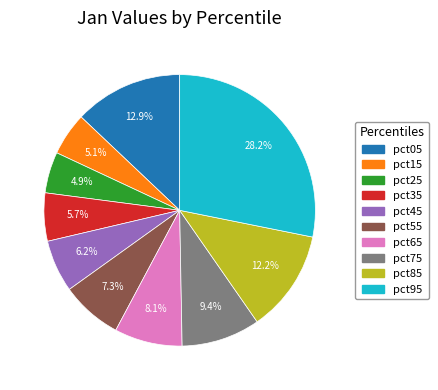

To the nearest percent, what is the difference between the largest and smallest slice percentages?

23%